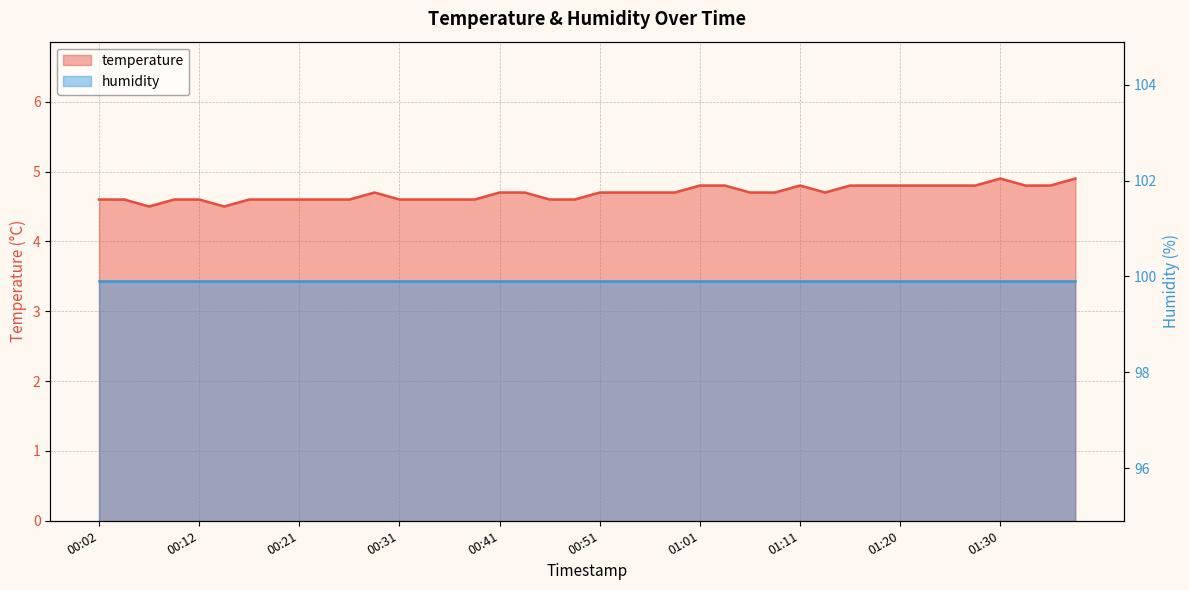

List the labels in order of value, smallest first.

00:07, 00:14, 00:02, 00:04, 00:09, 00:12, 00:16, 00:19, 00:21, 00:24, 00:26, 00:31, 00:34, 00:36, 00:39, 00:46, 00:48, 00:29, 00:41, 00:43, 00:51, 00:53, 00:56, 00:58, 01:06, 01:08, 01:13, 01:01, 01:03, 01:11, 01:15, 01:18, 01:20, 01:23, 01:25, 01:28, 01:33, 01:35, 01:30, 01:38